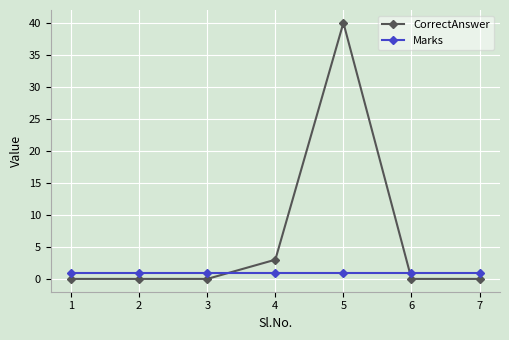

At which category is the sum across all series the highest?

5